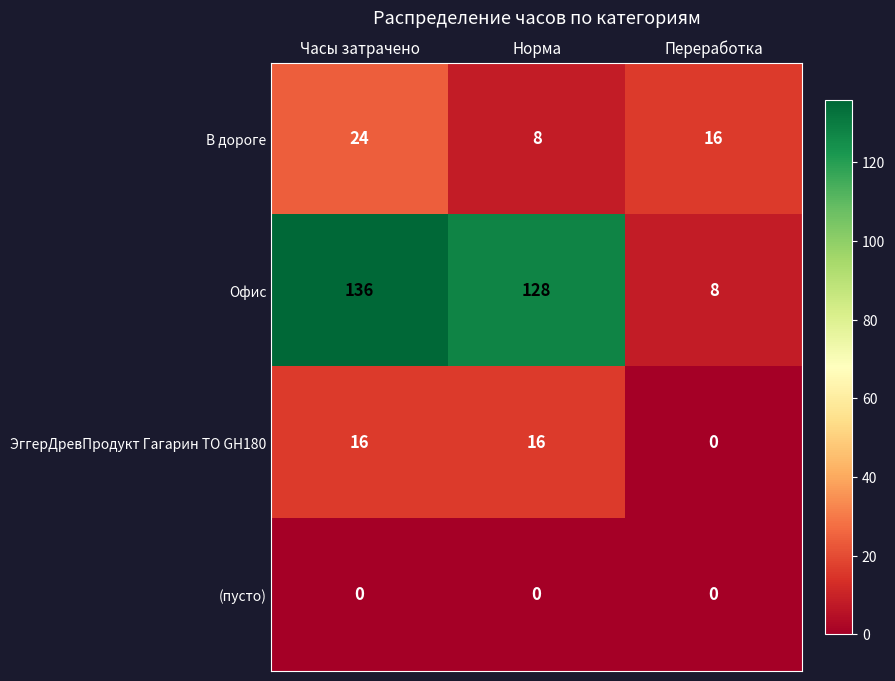

At which category is the sum across all series the highest?

Часы затрачено